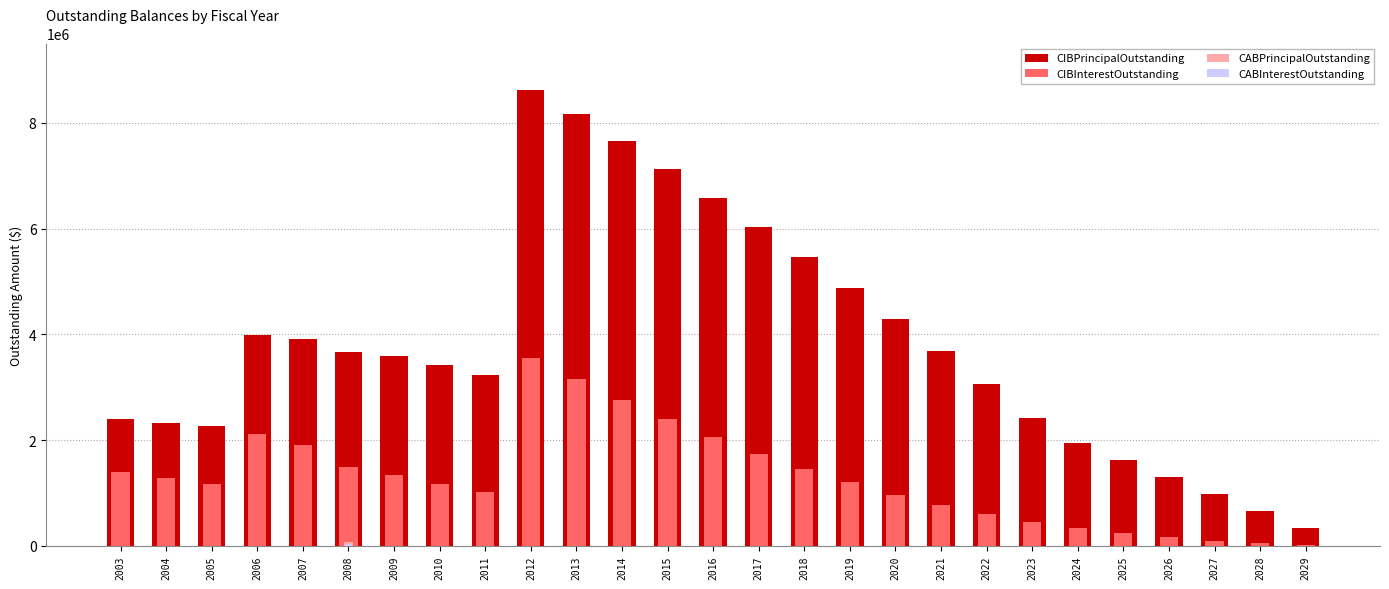

The value of CABInterestOutstanding at 2017 is -12660.4. True or false?

False